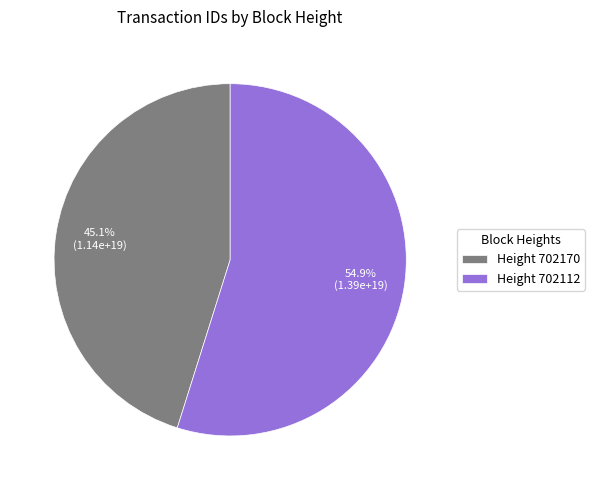

What is the majority slice?

Height 702112